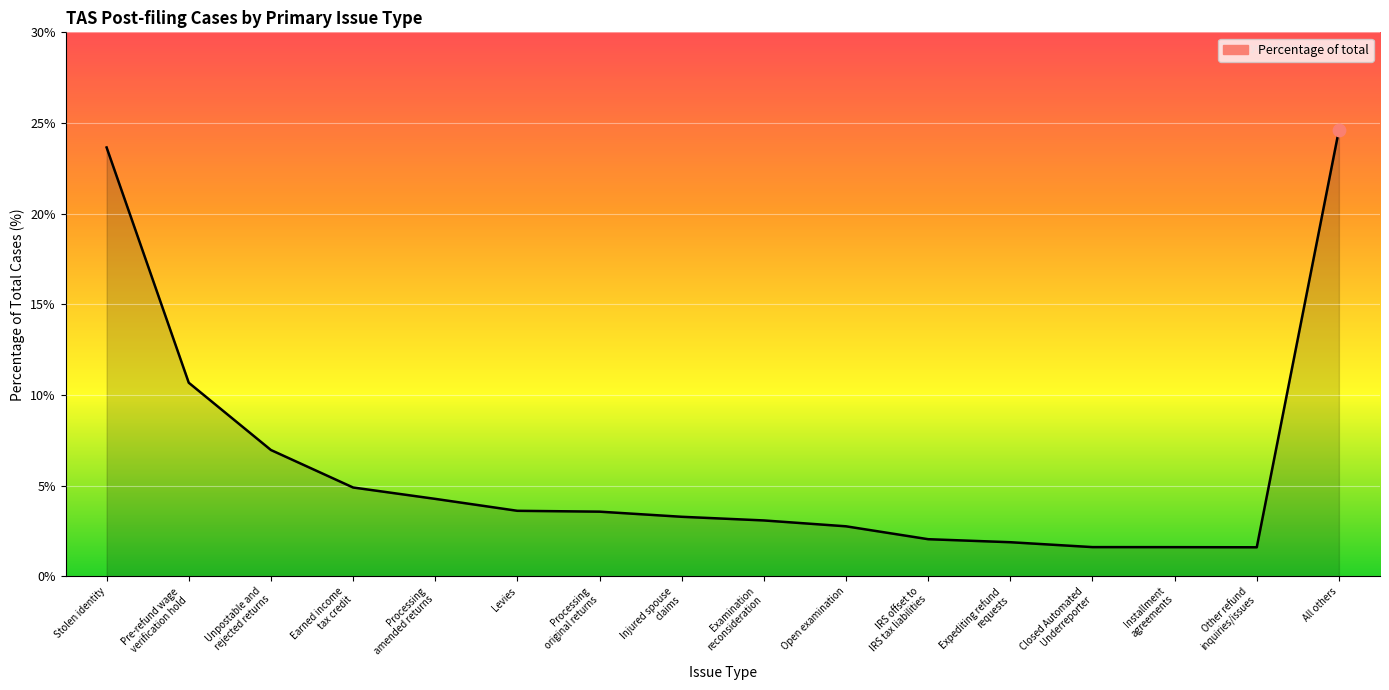

Approximately how many times larger is the value at Examination
reconsideration compared to Closed Automated
Underreporter?

1.9